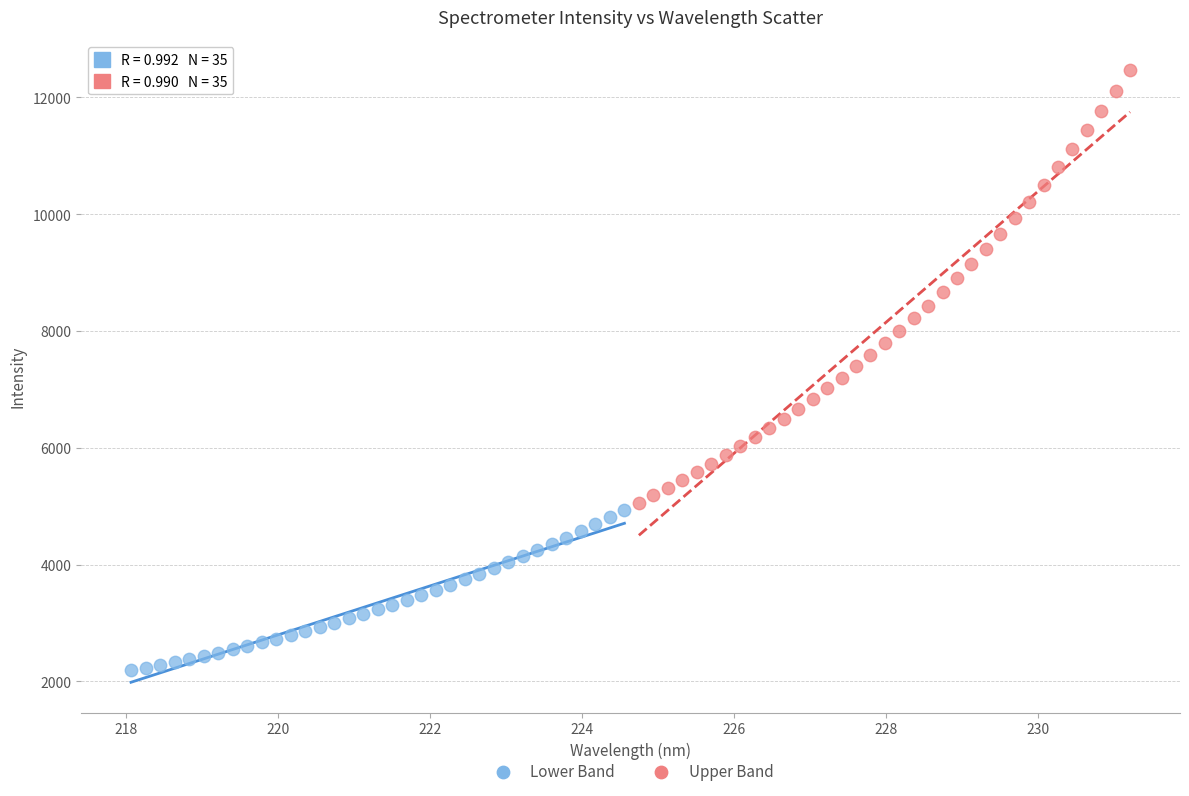

Which series contains the lowest Y value?

Lower Band